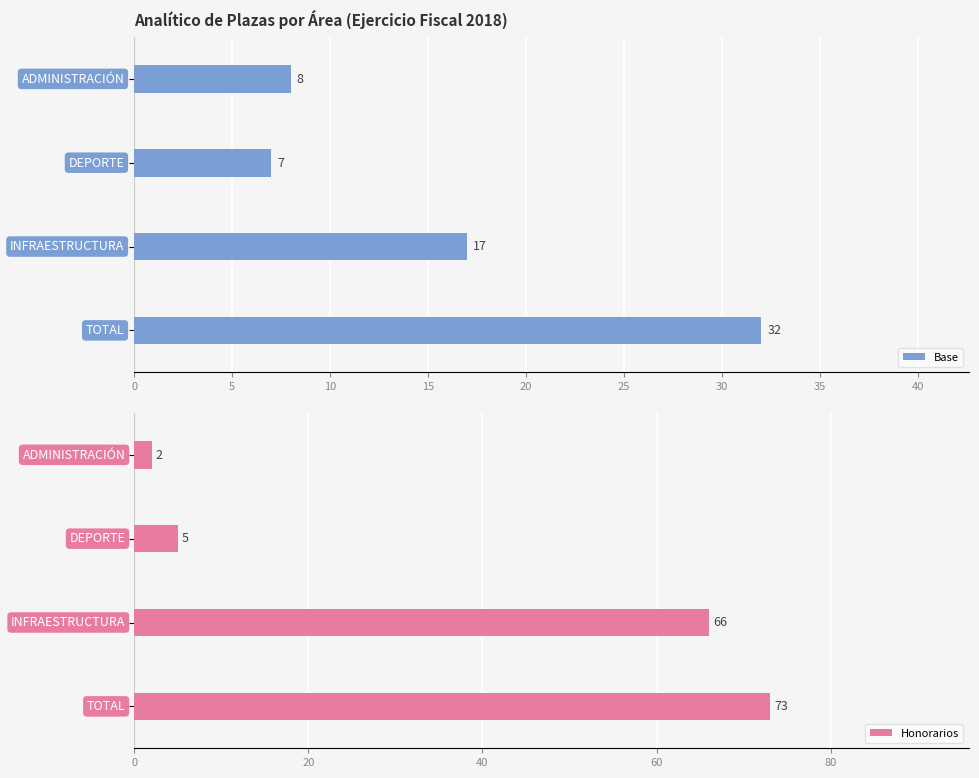

What is the greatest value displayed?

73